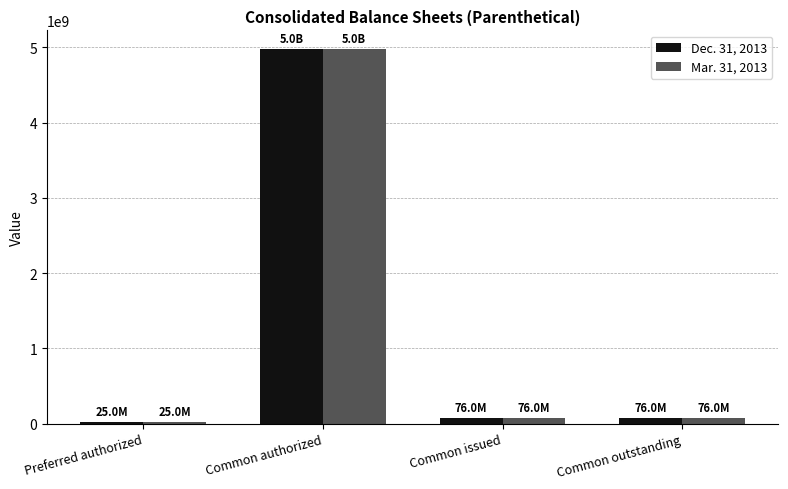

Reading left to right, transcribe all the data shown in this chart.

Dec. 31, 2013: 25000000	4975000000	75983201	75983201
Mar. 31, 2013: 25000000	4975000000	75983201	75983201